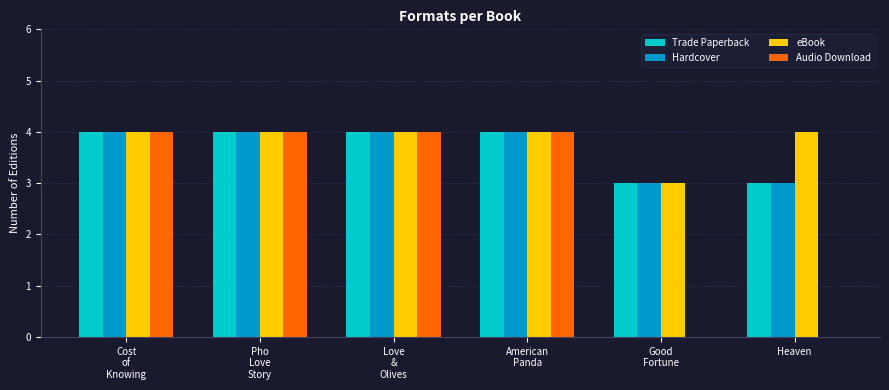

What is the average value of the Hardcover series?

4